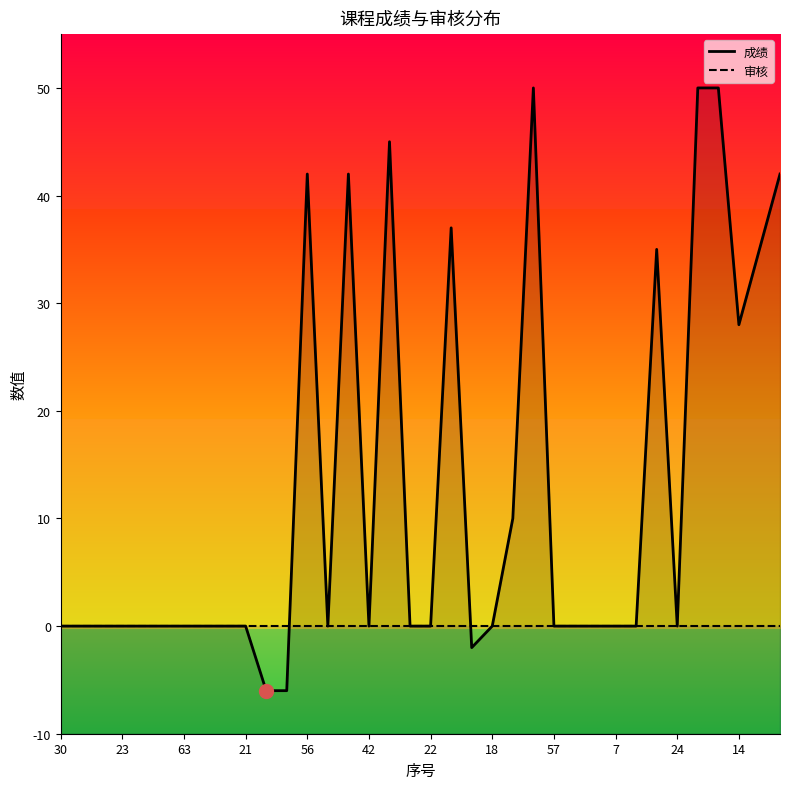

What is the sum of the 成绩 values at 31 and 16?

95